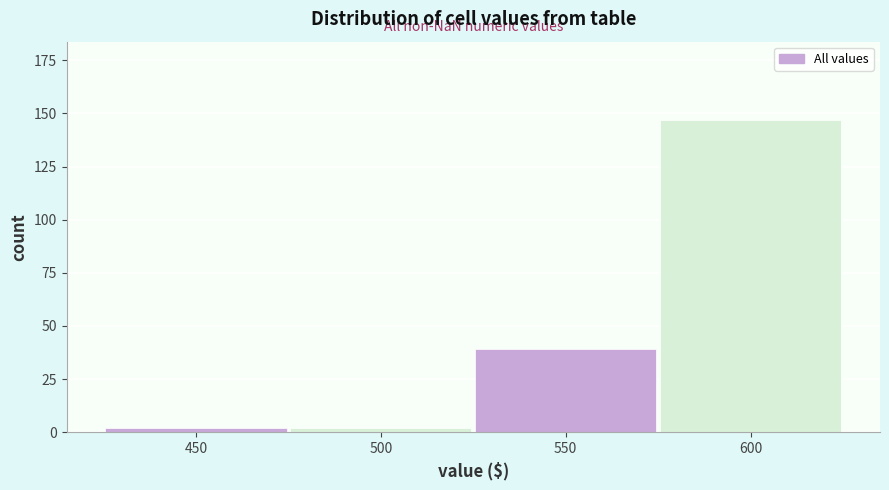

Reading right to left, transcribe all the data shown in this chart.

600=147	550=39	500=2	450=2